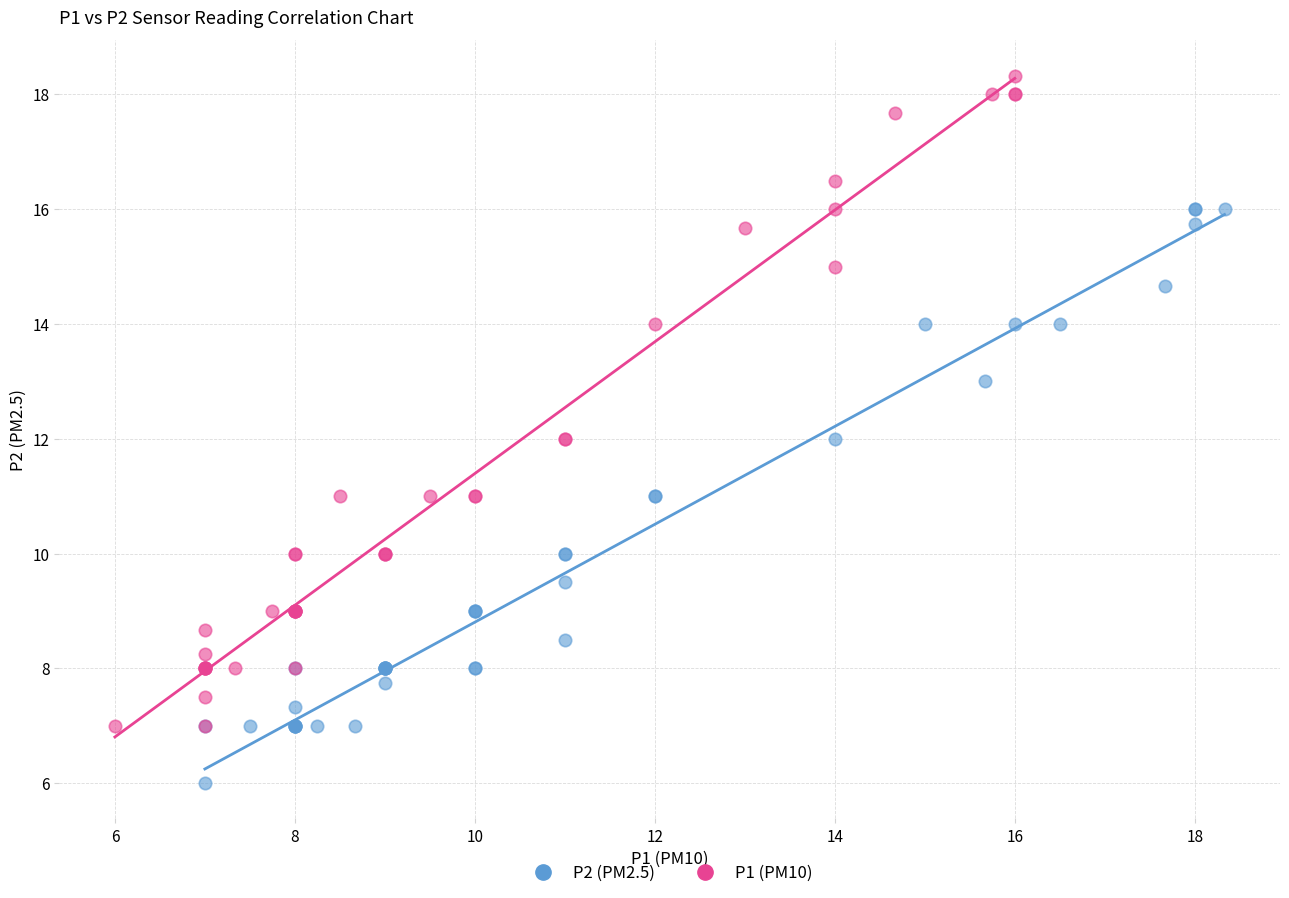

Which series reaches the minimum Y coordinate?

P2 (PM2.5)